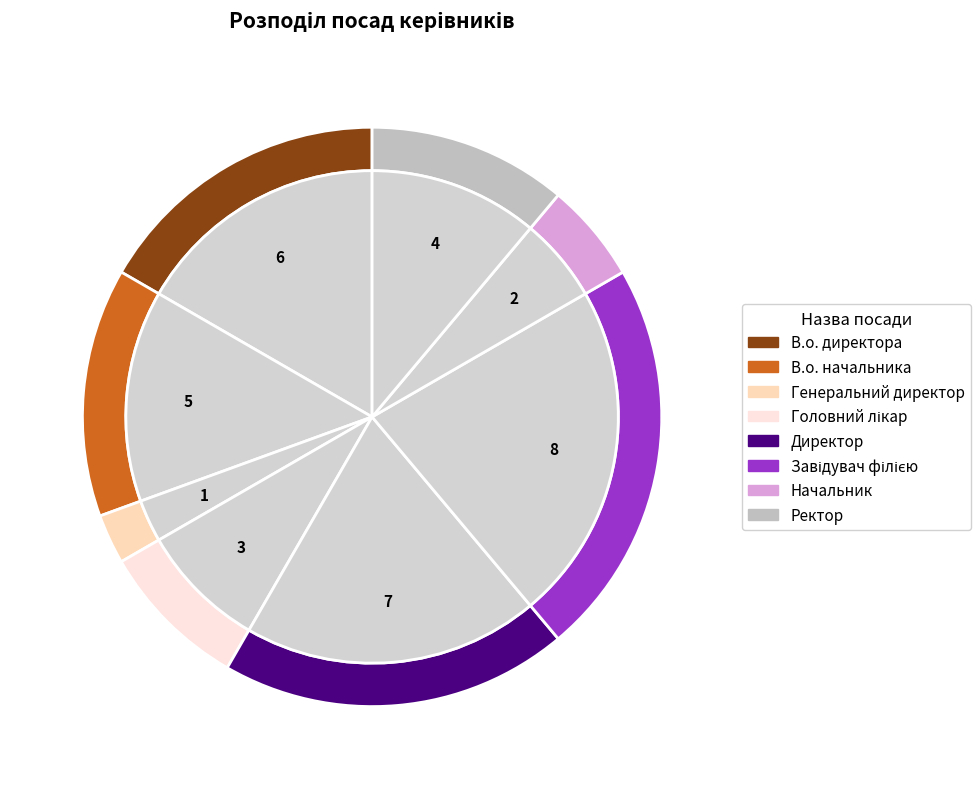

What is the change in value from В.о. директора to Начальник?

-4